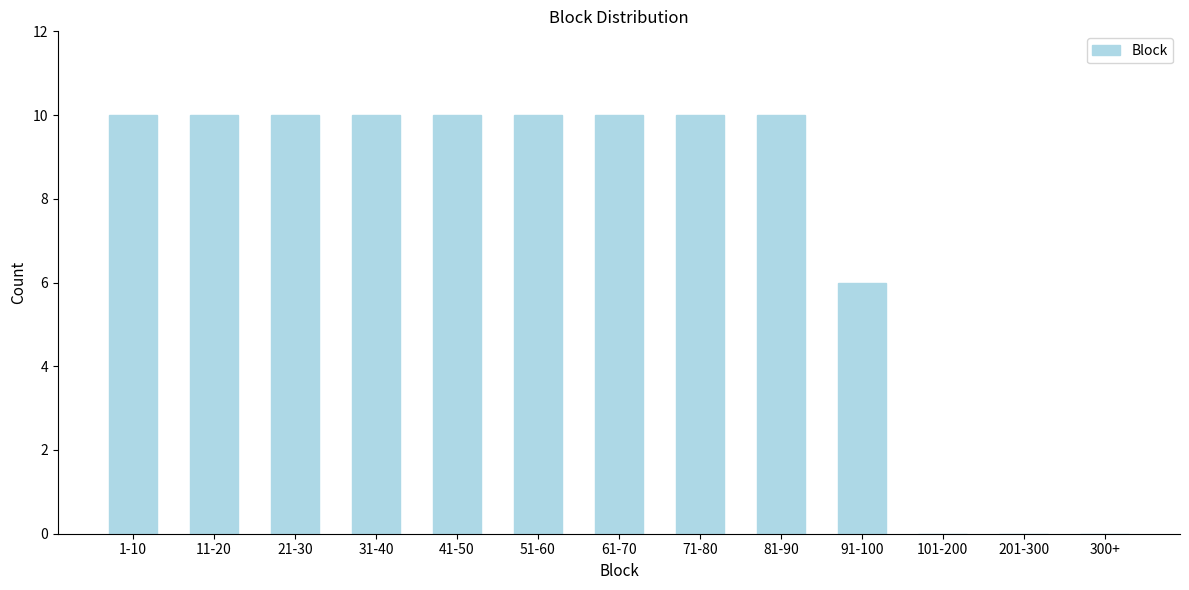

Reading left to right, what are all the values shown in this chart?

1-10=10	11-20=10	21-30=10	31-40=10	41-50=10	51-60=10	61-70=10	71-80=10	81-90=10	91-100=6	101-200=0	201-300=0	300+=0